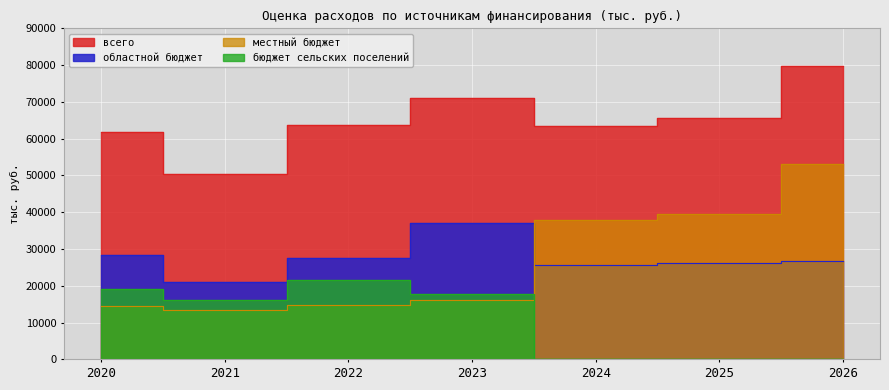

Which series changed the most between 2021 and 2022?

всего